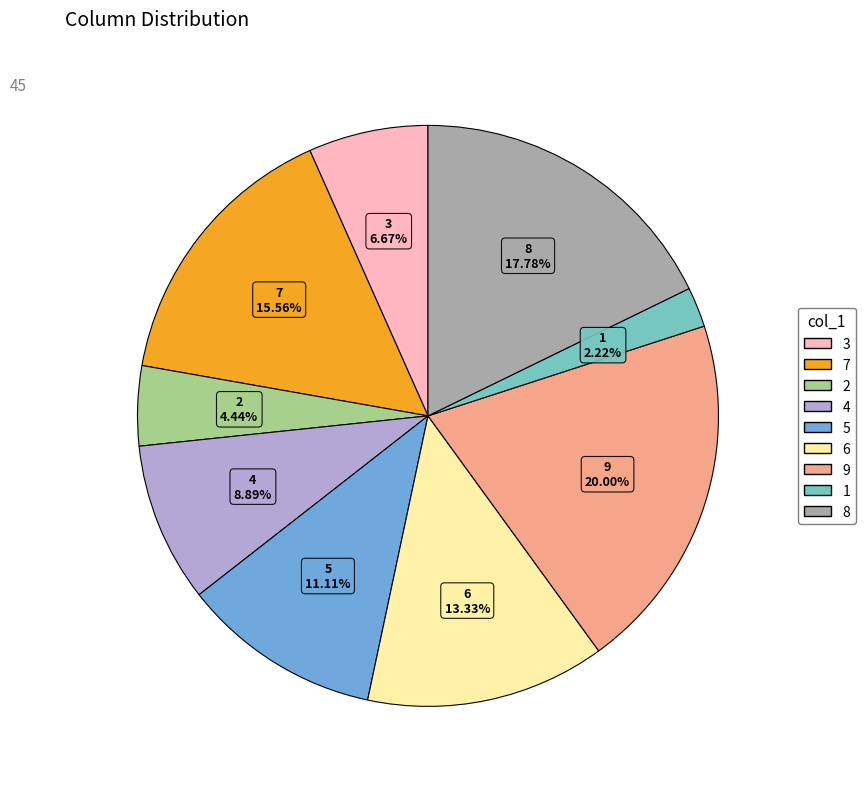

To the nearest percent, what is the combined percentage of 9 and 4?

29%